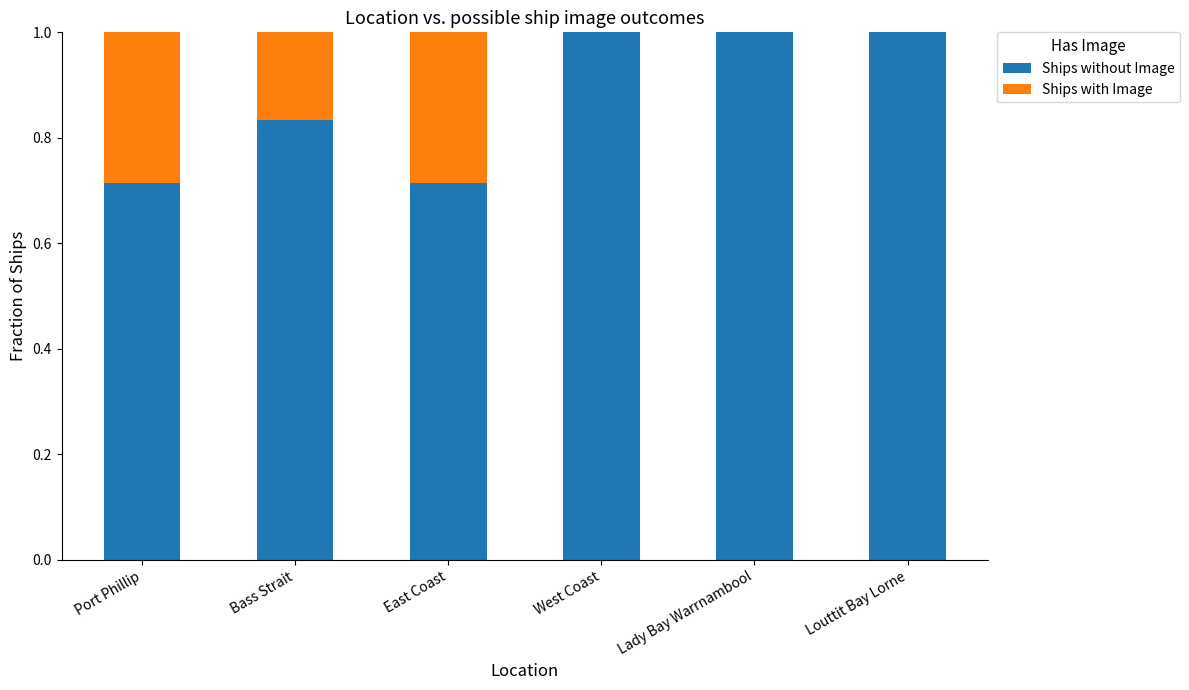

What is the maximum value for Ships without Image?

1.0